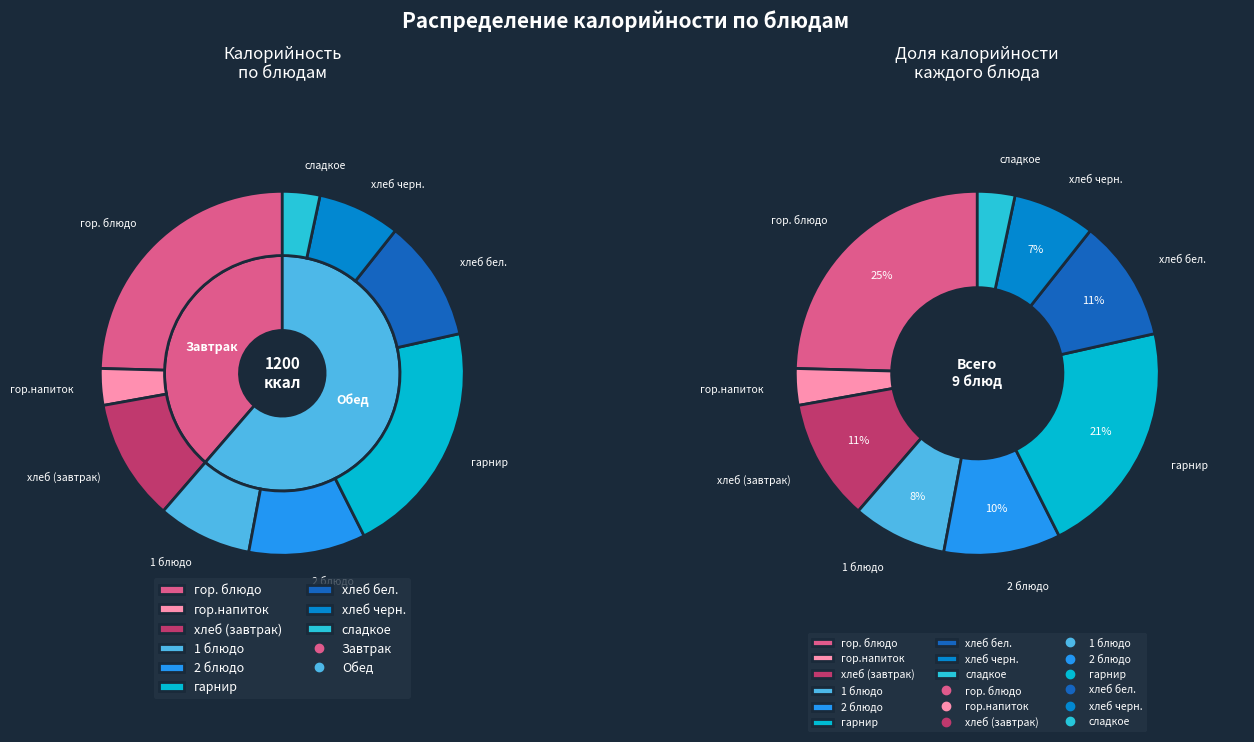

How many segments does this pie chart have?

9